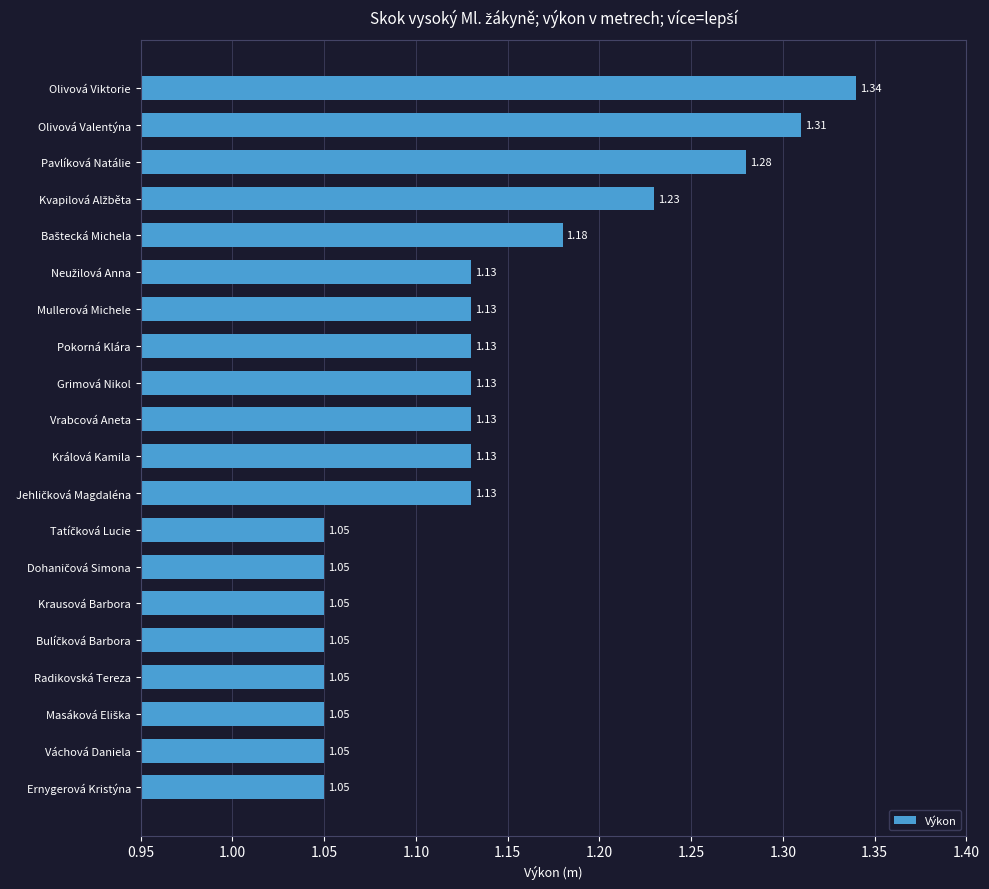

Which category has the highest value across all series?

Olivová Viktorie